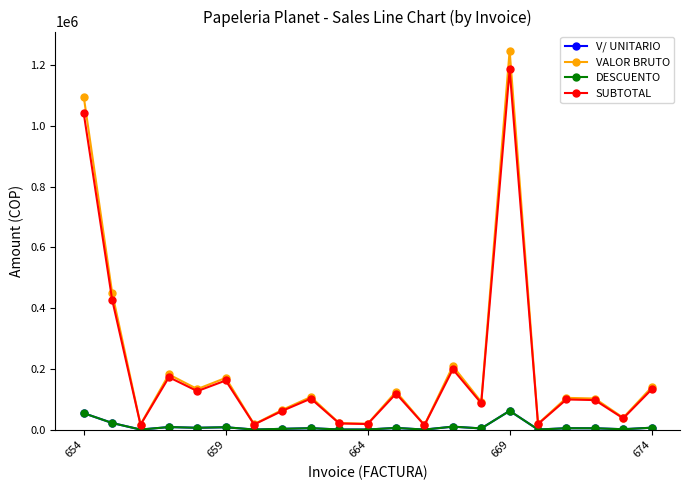

What is the minimum value shown in the chart?

800